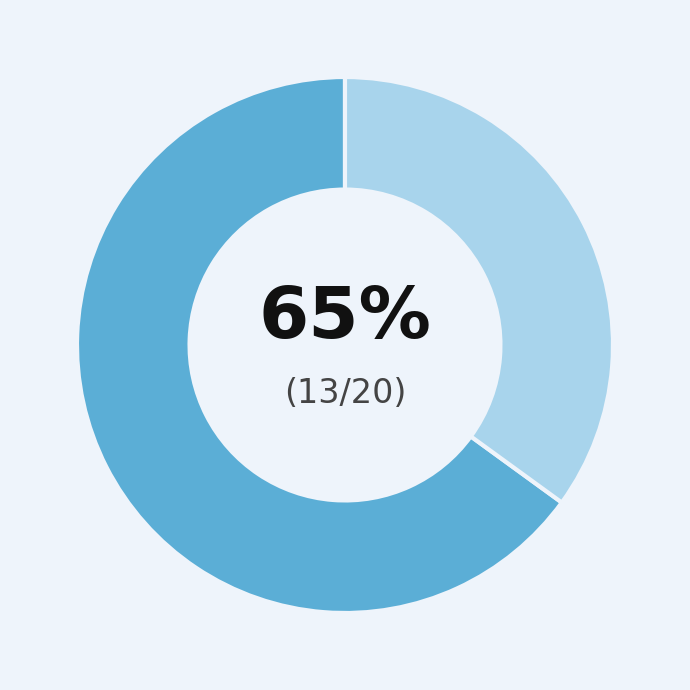

Does any single category account for the majority?

Yes